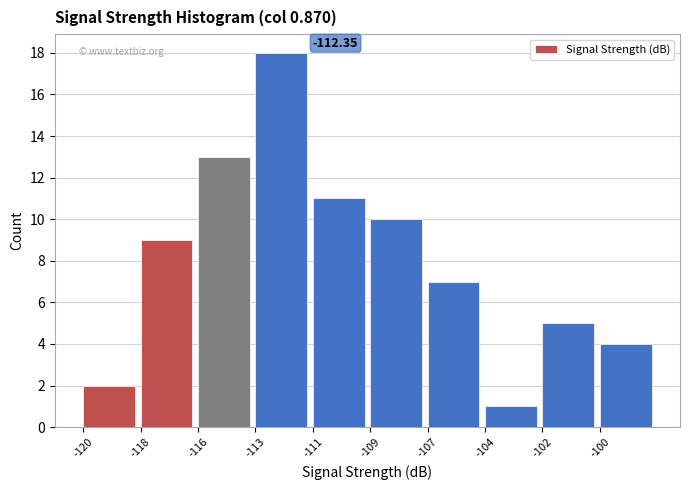

What is the change in value from -116 to -109?

-3